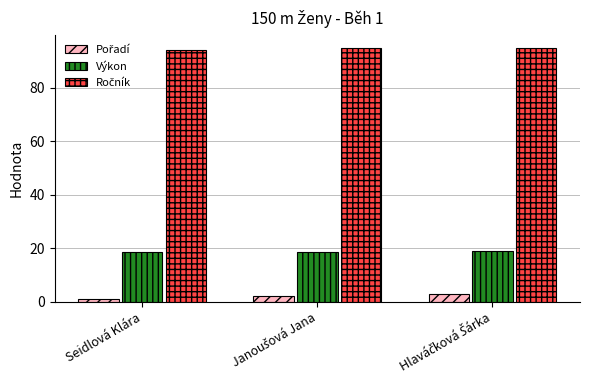

Is it true that Výkon equals 27.4 at Seidlová Klára?

False